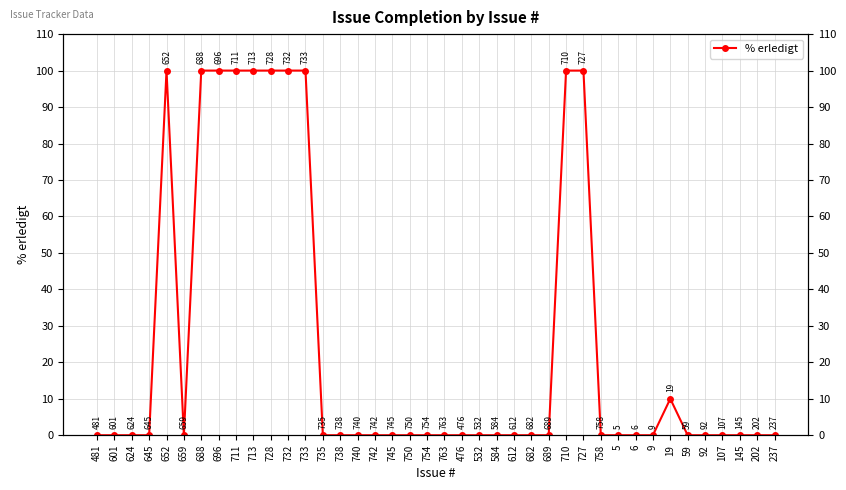

Is it true that the value at 584 is 0?

True